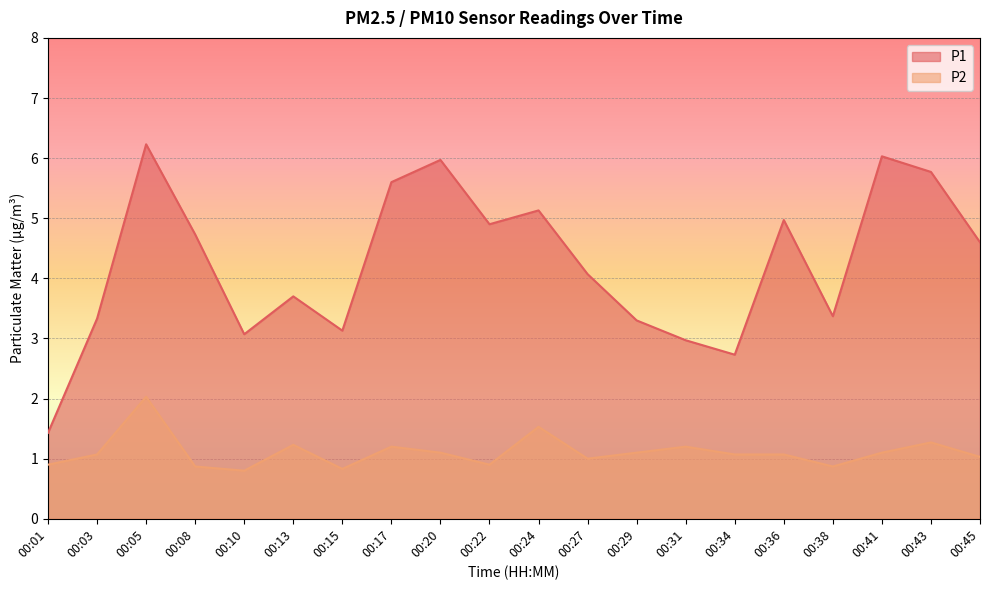

What is the value of the P2 point at the 2nd from the left?

1.1